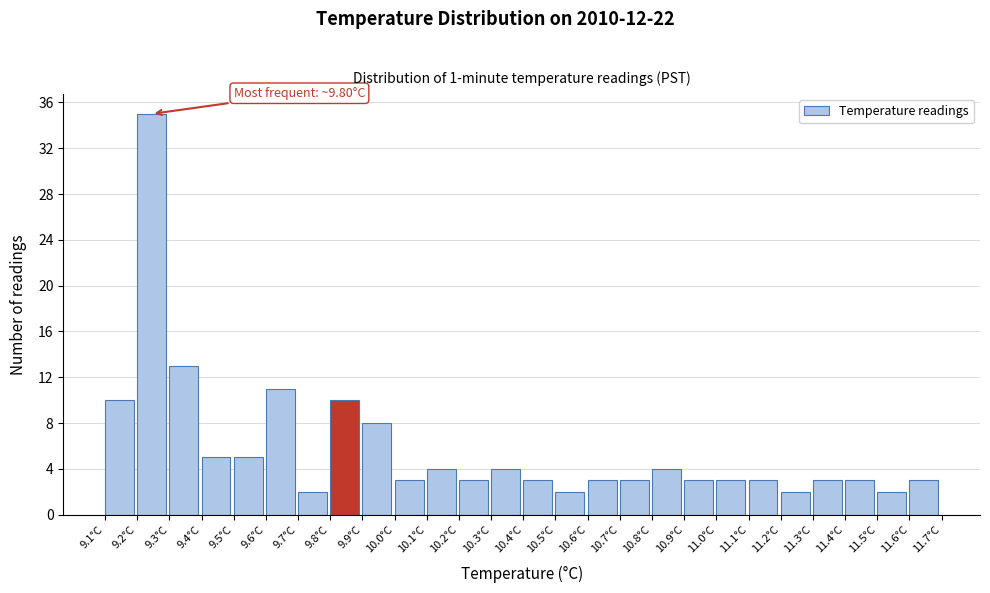

Over which range of the x-axis is the bar tallest?

9.2 to 9.3